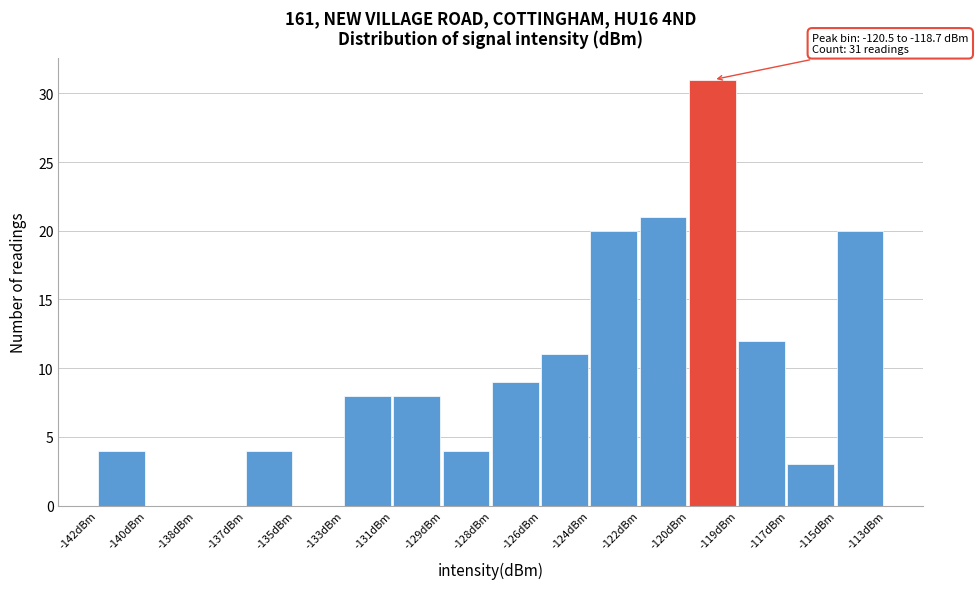

Reading left to right, extract all data points from this chart.

-142dBm=4	-140dBm=0	-138dBm=0	-137dBm=4	-135dBm=0	-133dBm=8	-131dBm=8	-129dBm=4	-128dBm=9	-126dBm=11	-124dBm=20	-122dBm=21	-120dBm=31	-119dBm=12	-117dBm=3	-115dBm=20